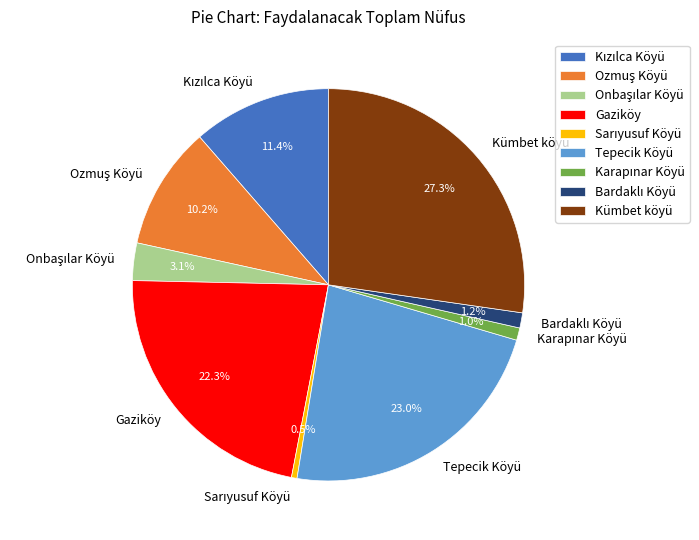

Does Gaziköy account for over 50% of the chart?

No